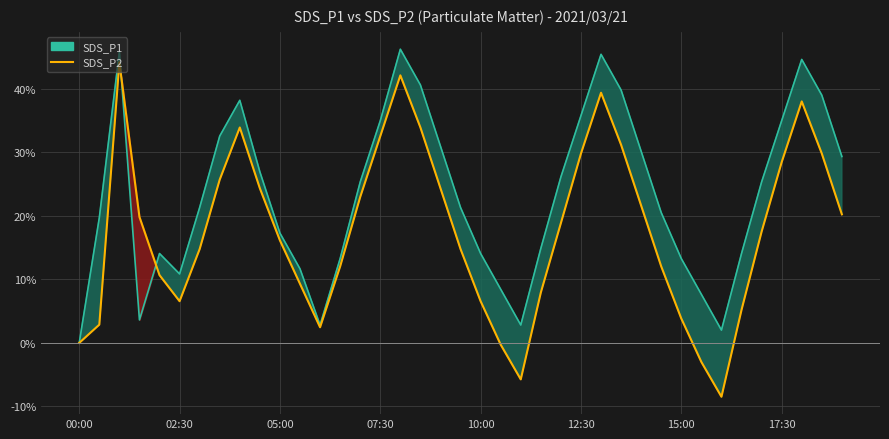

Which series changed the most between 9 and 18?

SDS_P1